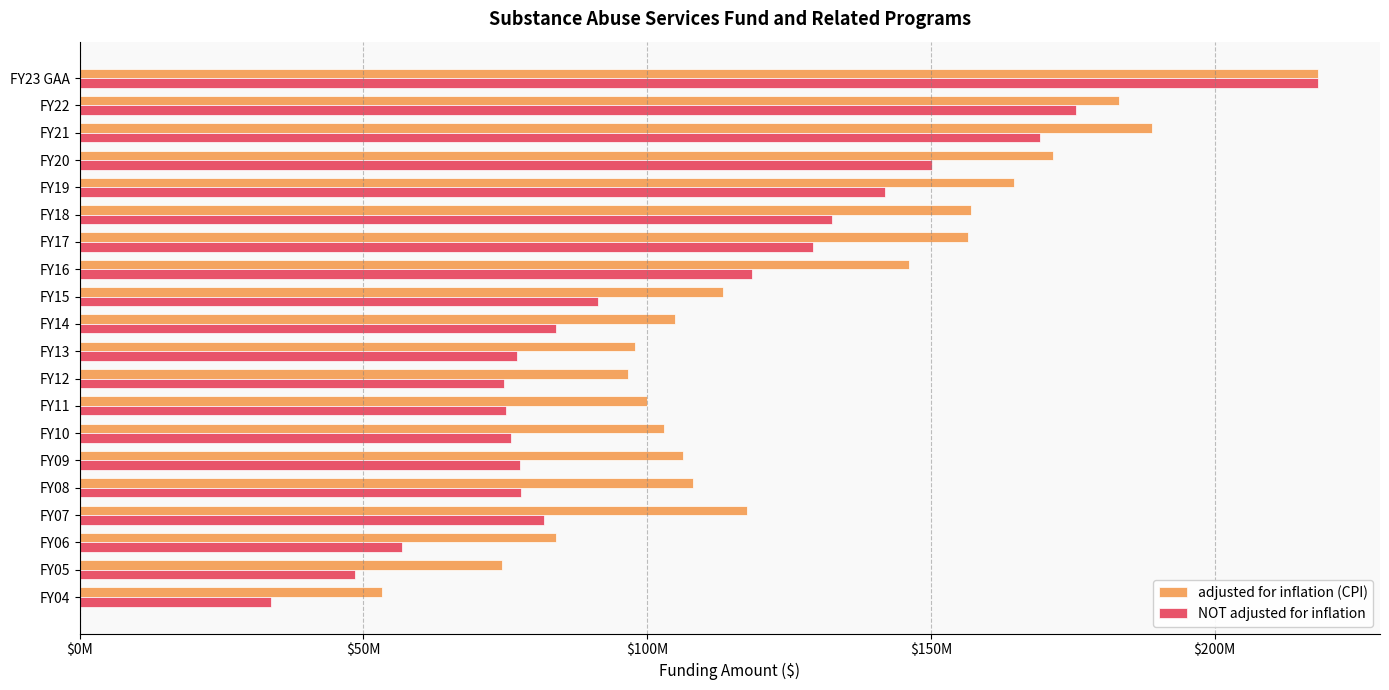

At how many categories does at least one series exceed 87114350?

17